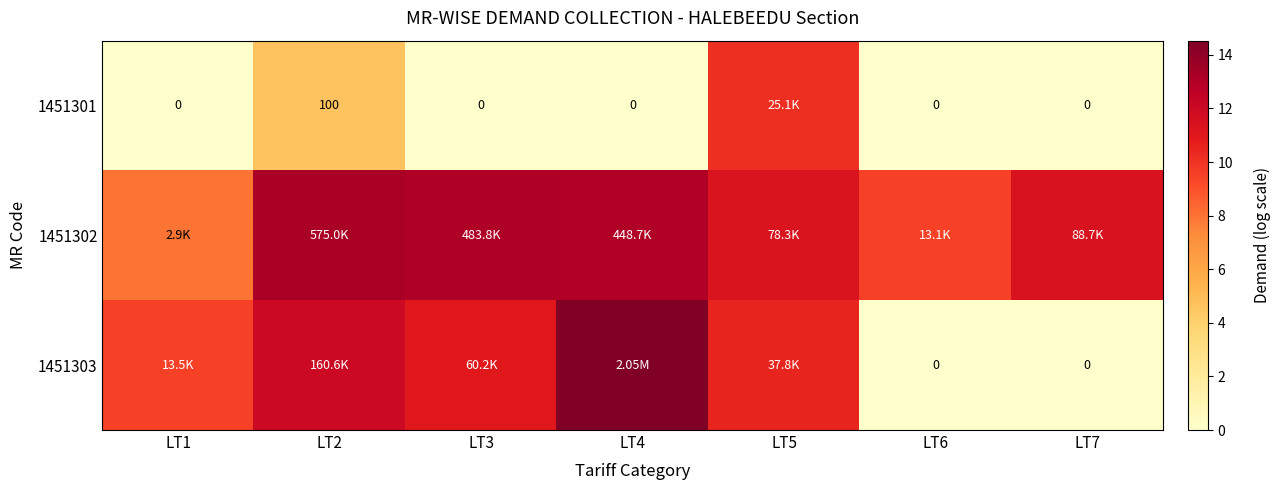

What is the spread (max minus min) of values at LT6?

9.5